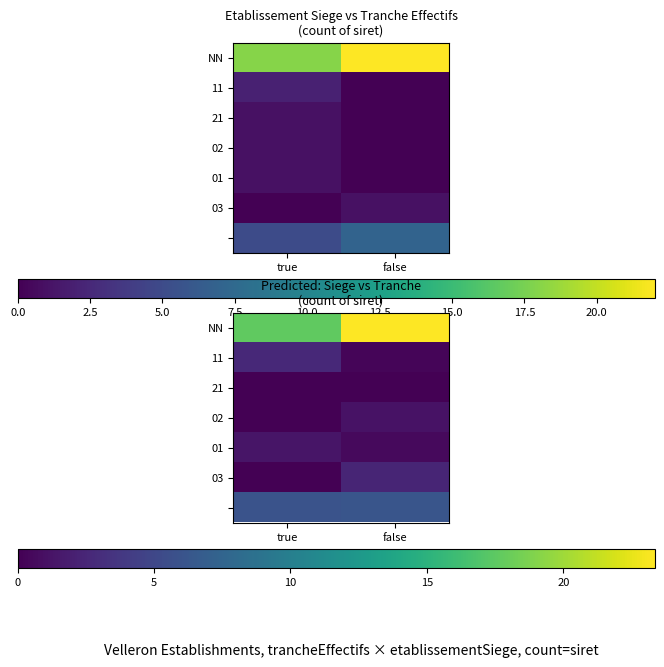

What is the total value across all series at true?

27.6